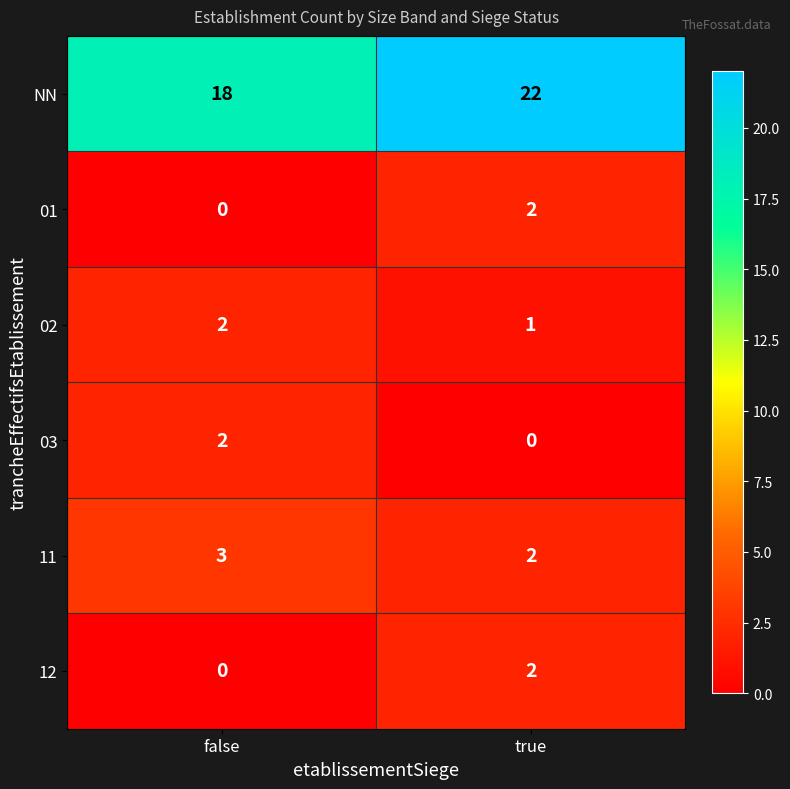

What is the highest value of the NN series?

22